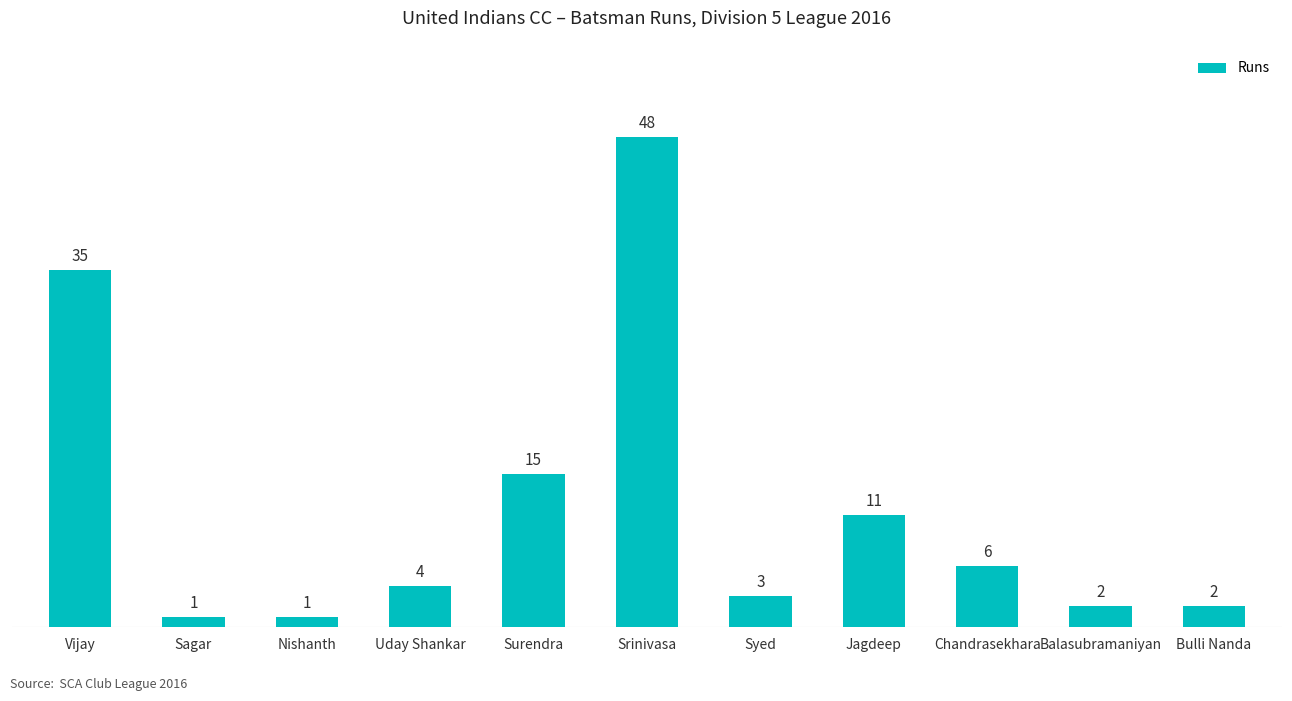

What is the label of the 9th bar from the right?

Nishanth